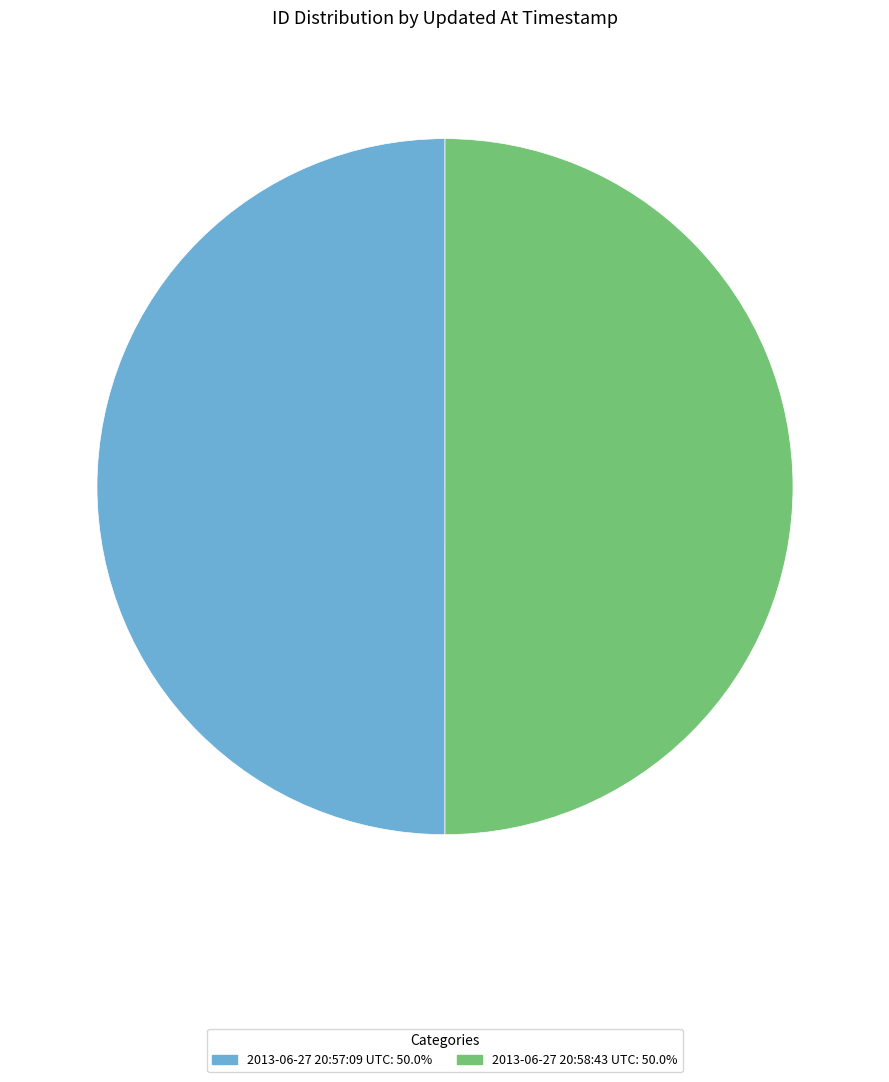

Is it true that 2013-06-27 20:57:09 UTC is 50% of the pie?

True